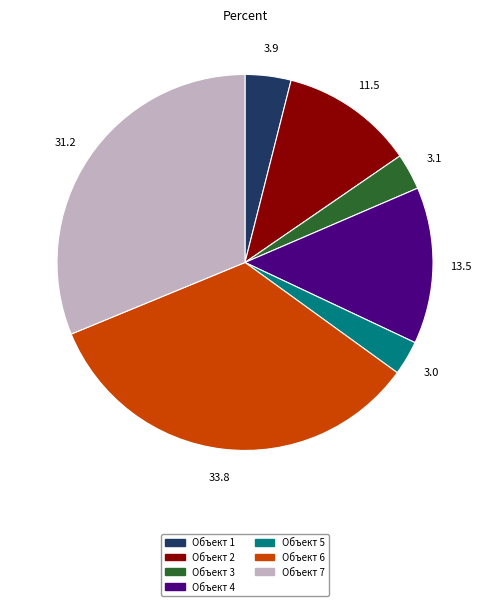

Is there any slice that represents more than half of the pie?

No